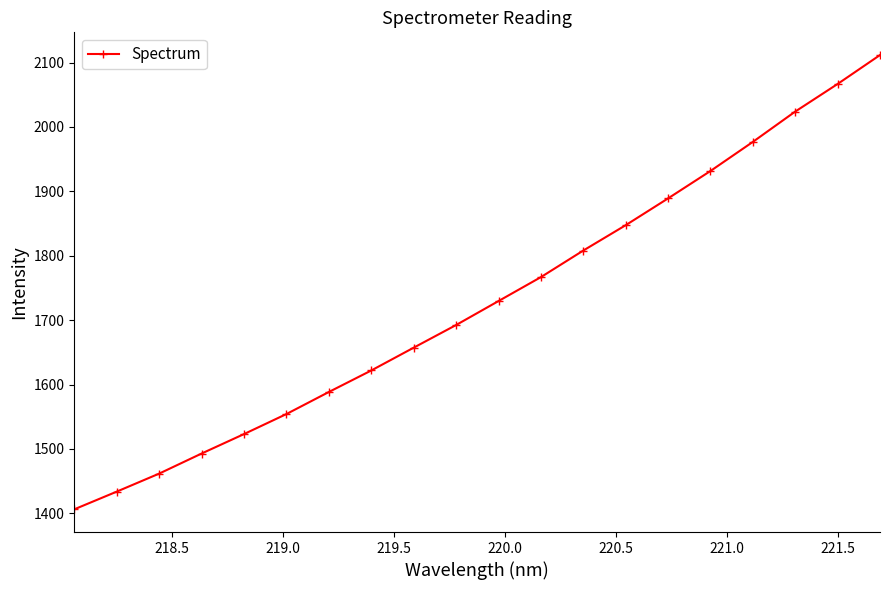

Does the chart display data point markers on the line(s)?

Yes